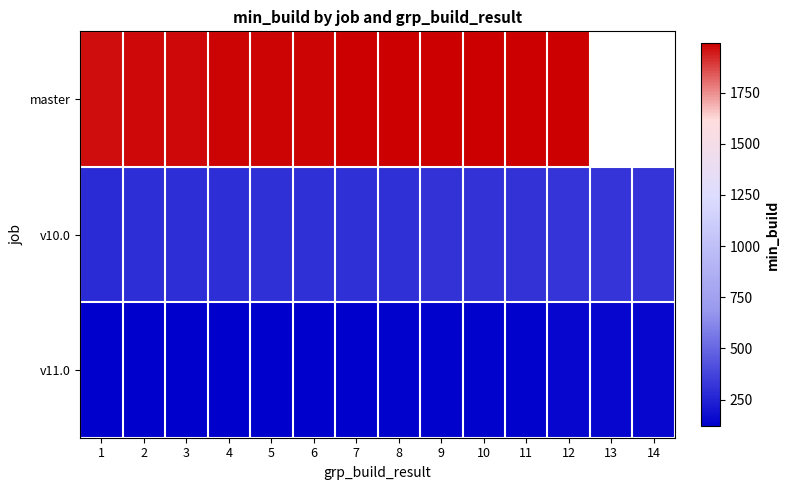

What is the approximate value of v10.0 at 1?

285.0